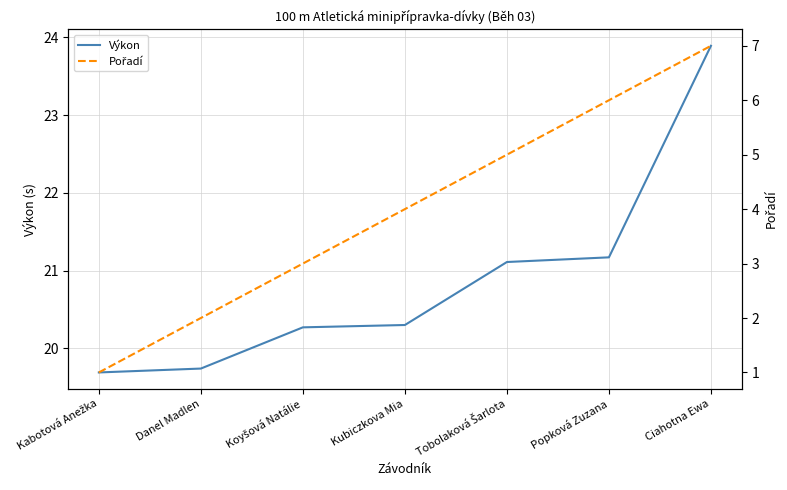

Which series changed the most between Kabotová Anežka and Popková Zuzana?

Pořadí